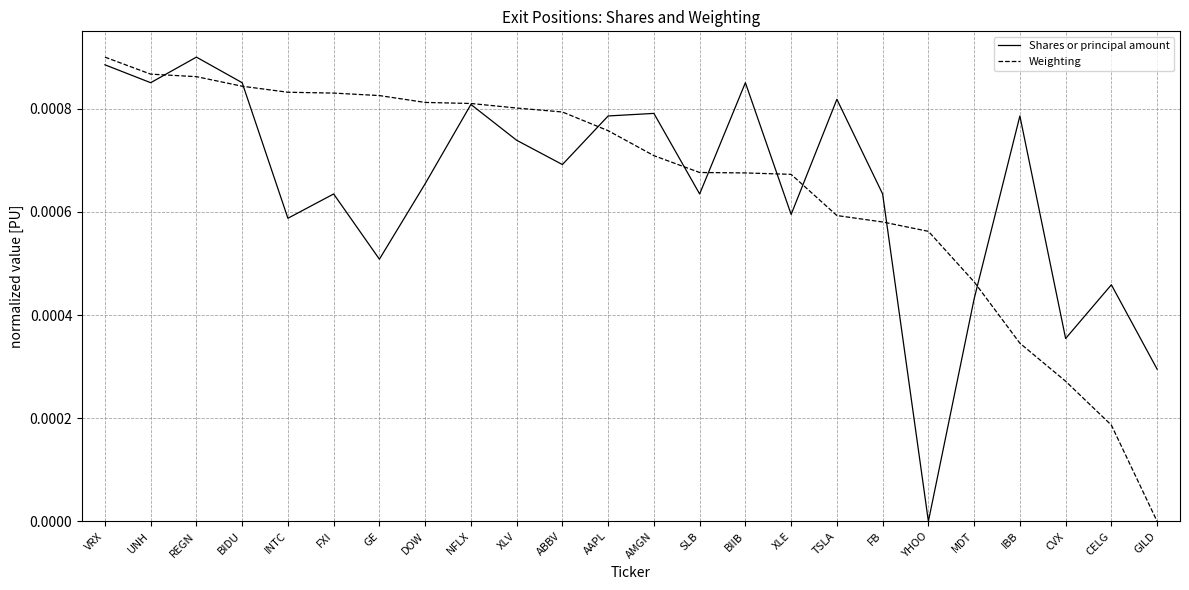

The value of Weighting at FB is 0.0. True or false?

True